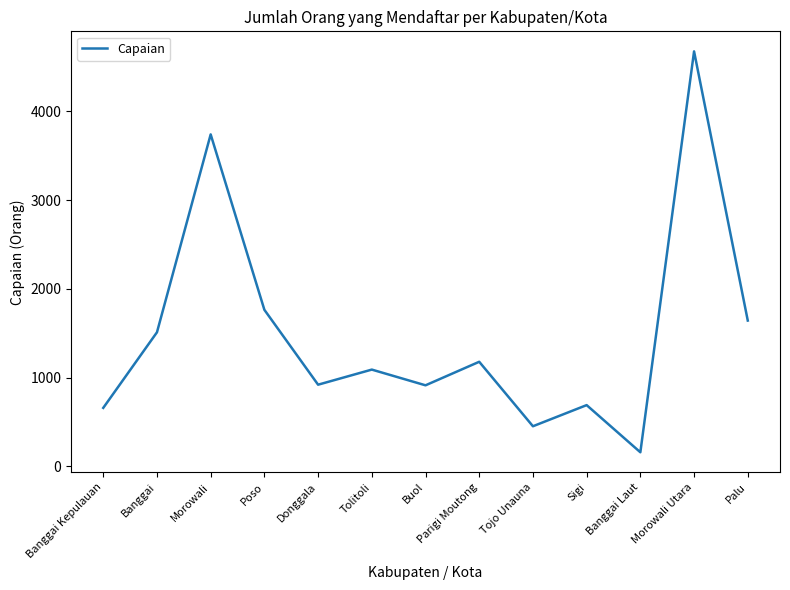

Which label corresponds to the largest value in the chart?

Morowali Utara